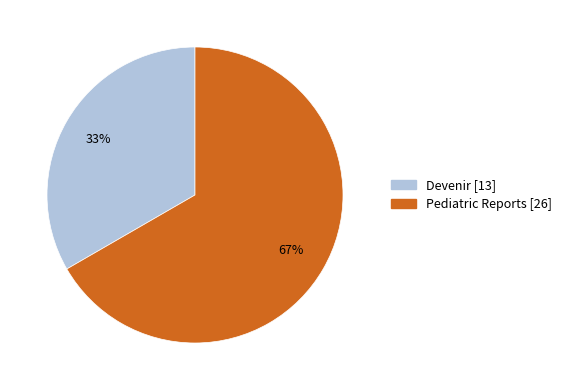

Is the sum of Pediatric Reports and Devenir greater than half?

Yes